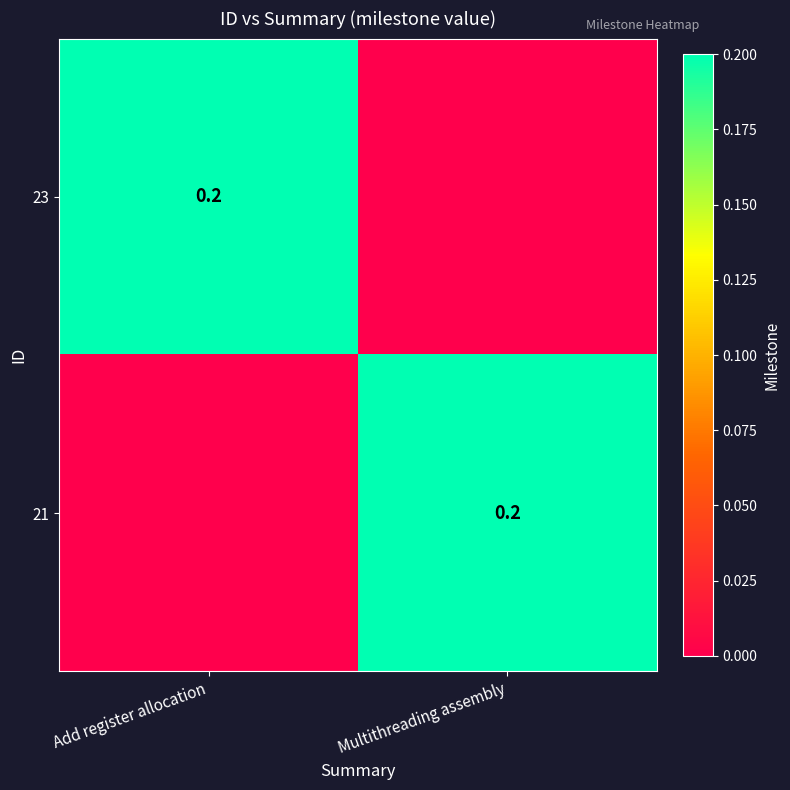

The 23 series shows 0.3 at Add register allocation. True or false?

False